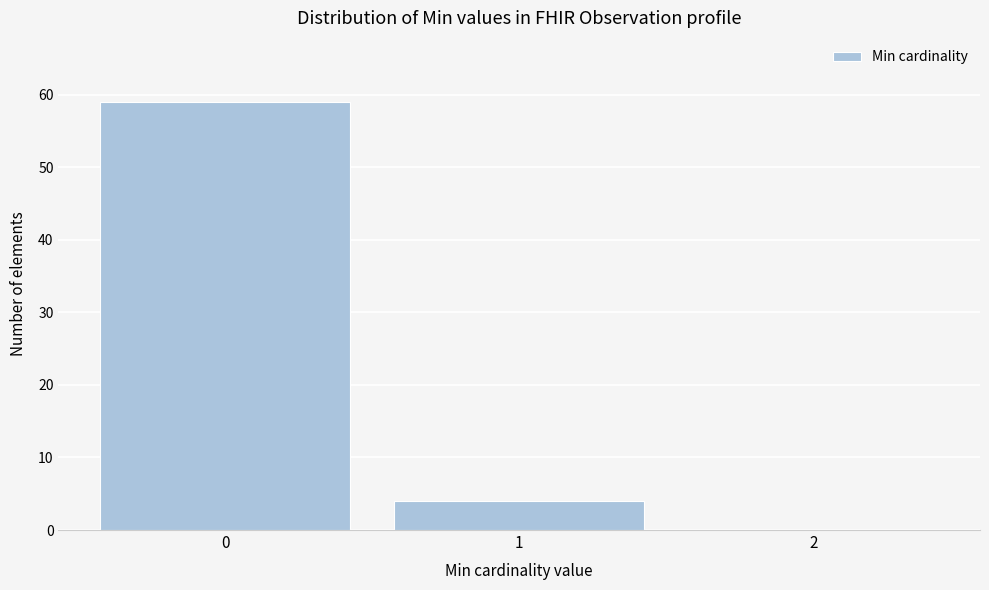

Reading left to right, list every bar in this chart as the range it spans on the x-axis followed by its height. The values are not printed on the chart, so give them approximately, as read against the axis.

-0.5 to 0.5: 59
0.5 to 1.5: 4
1.5 to 2.5: 0